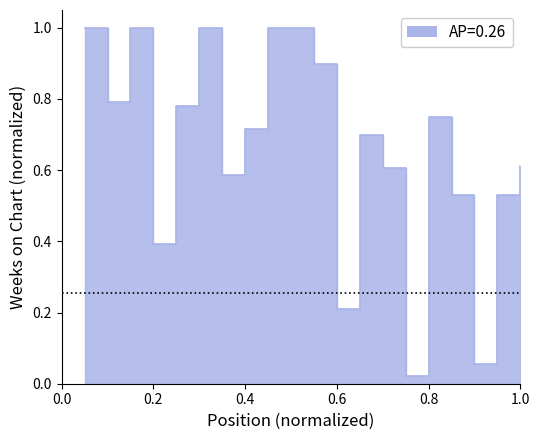

True or false: there are more than 1 points higher than both neighbors.

True